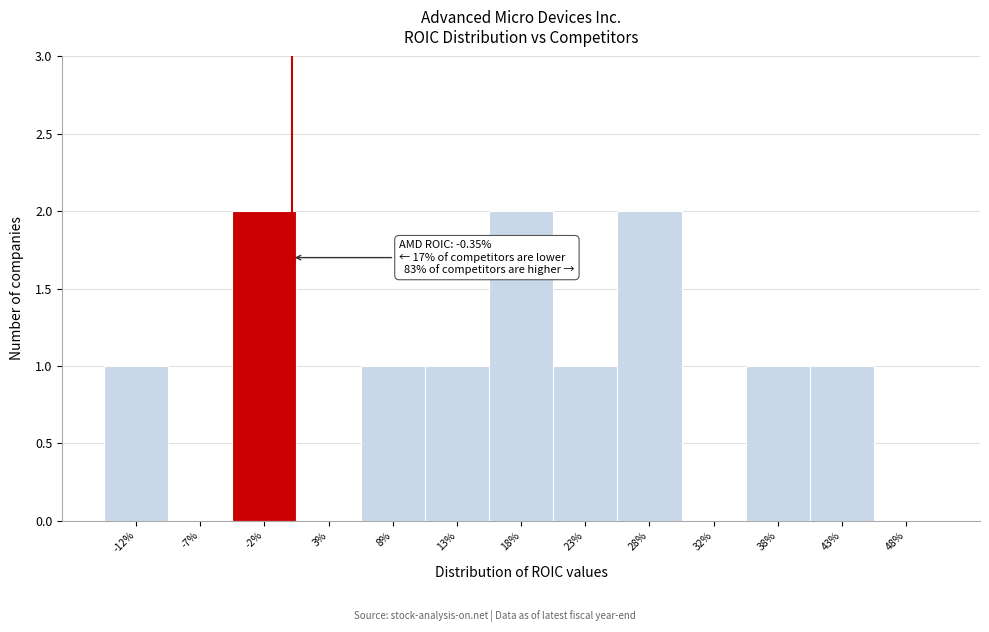

Reading left to right, extract all data points from this chart.

-12%=1	-7%=0	-2%=2	3%=0	8%=1	13%=1	18%=2	23%=1	28%=2	32%=0	38%=1	43%=1	48%=0